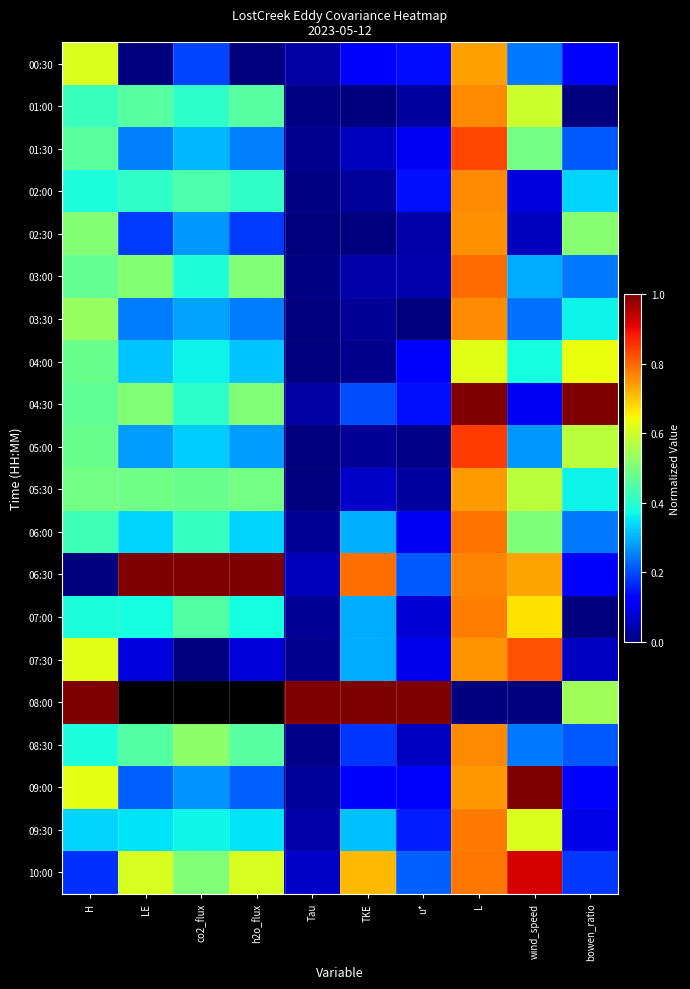

Which label corresponds to the largest value in the chart?

L